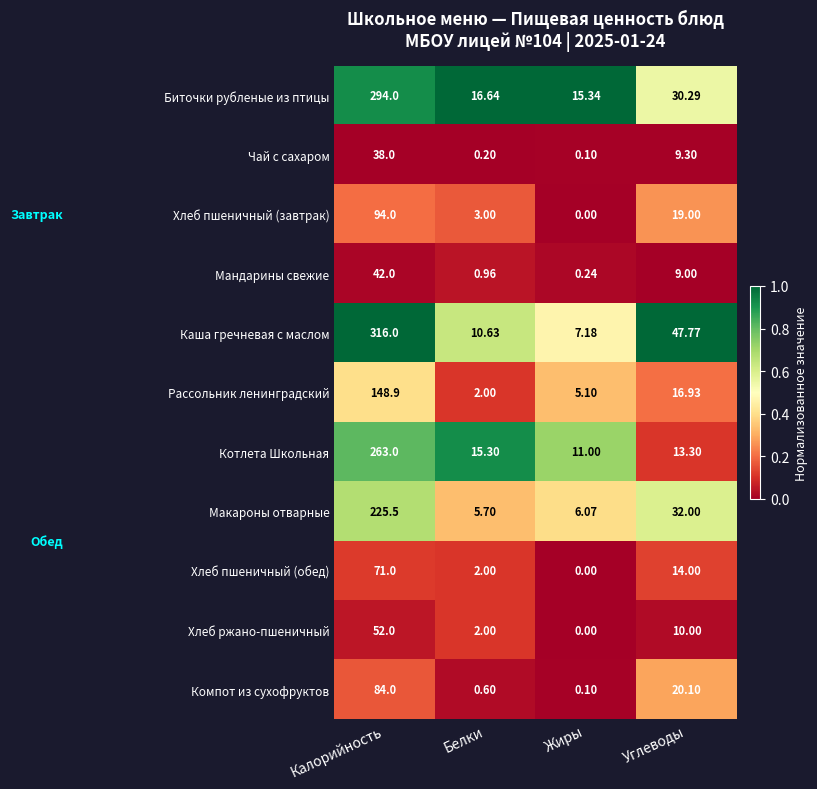

How many values in the Котлета Школьная series are below 15?

2